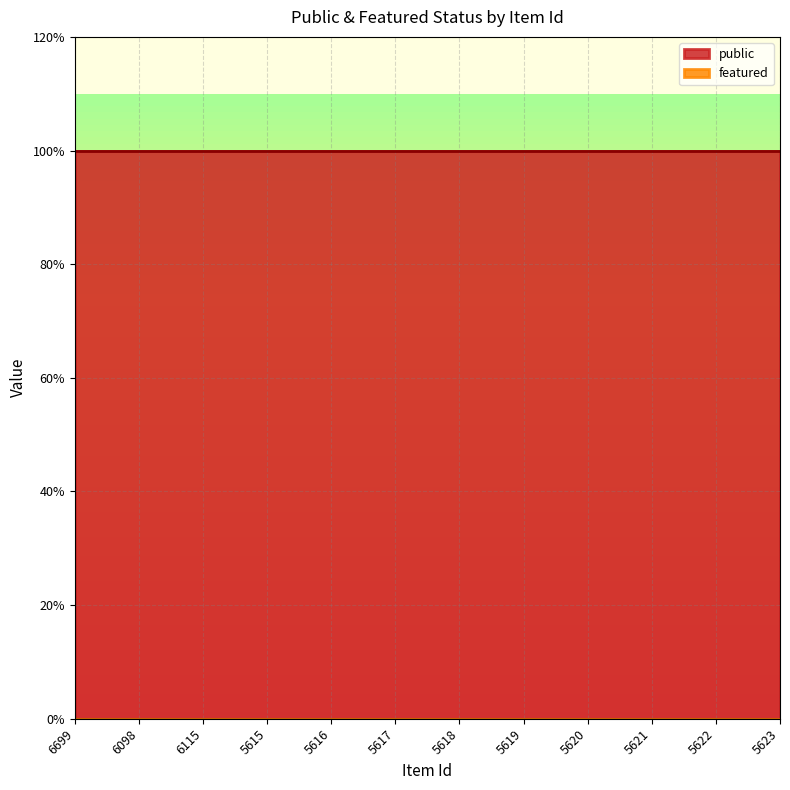

Reading left to right, extract all data points from this chart.

public: 6699=1	6098=1	6115=1	5615=1	5616=1	5617=1	5618=1	5619=1	5620=1	5621=1	5622=1	5623=1
featured: 6699=0	6098=0	6115=0	5615=0	5616=0	5617=0	5618=0	5619=0	5620=0	5621=0	5622=0	5623=0